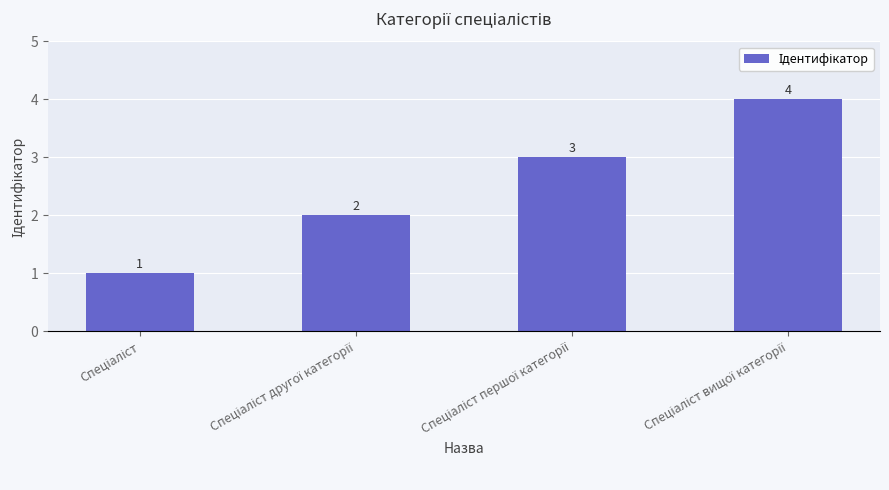

What is the value of the 2nd bar from the left?

2